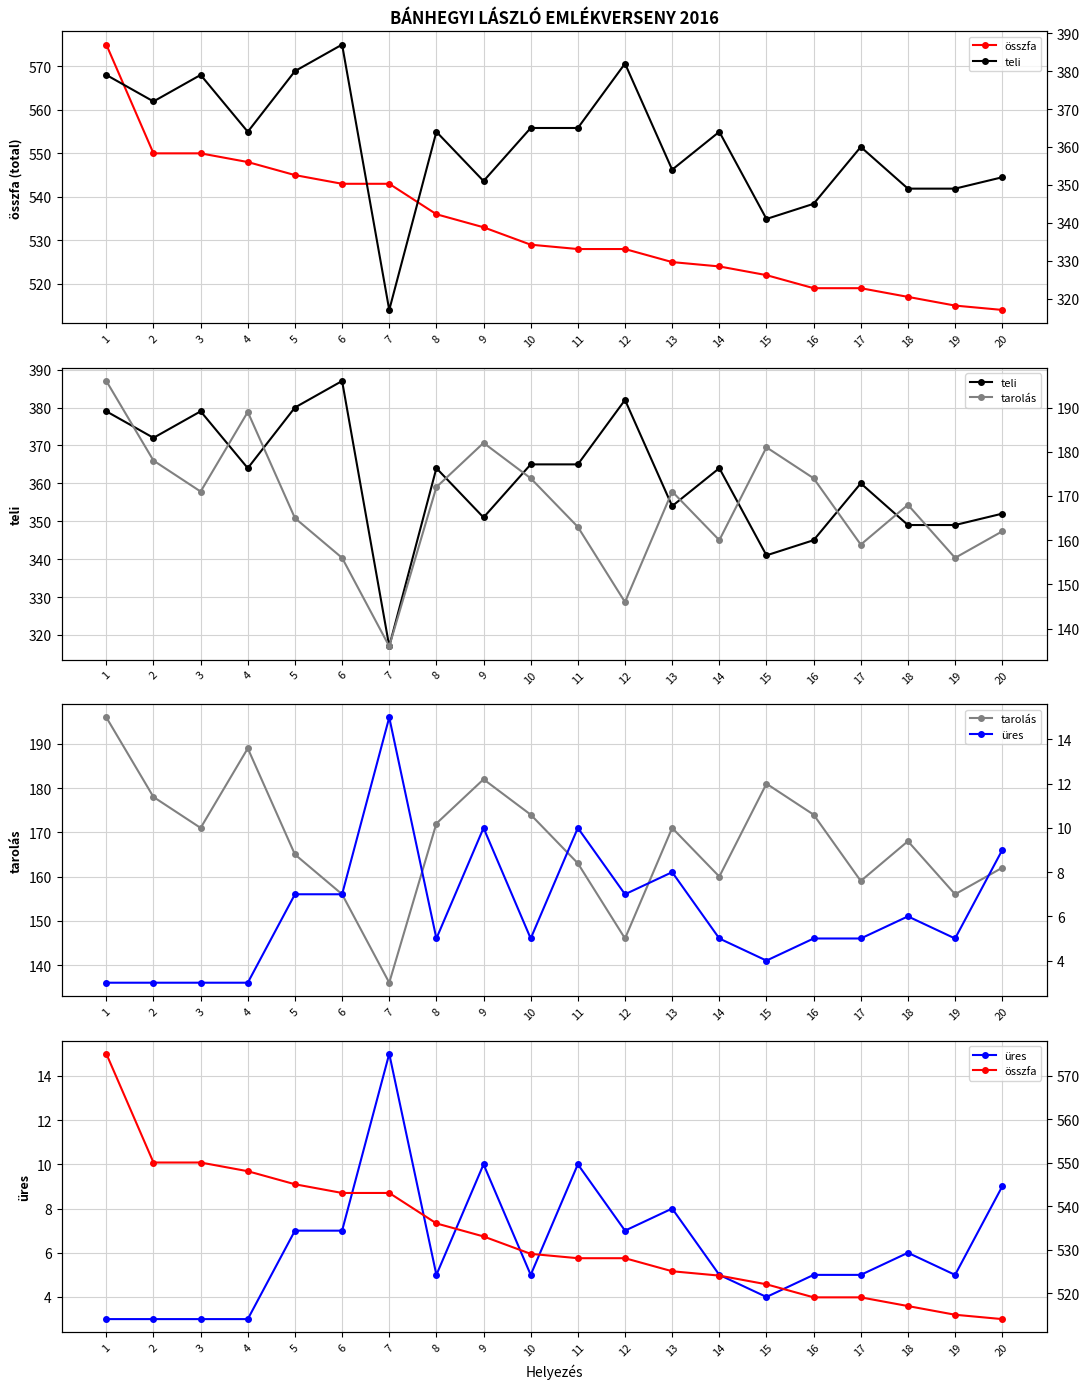

True or false: összfa and üres intersect in this chart.

False